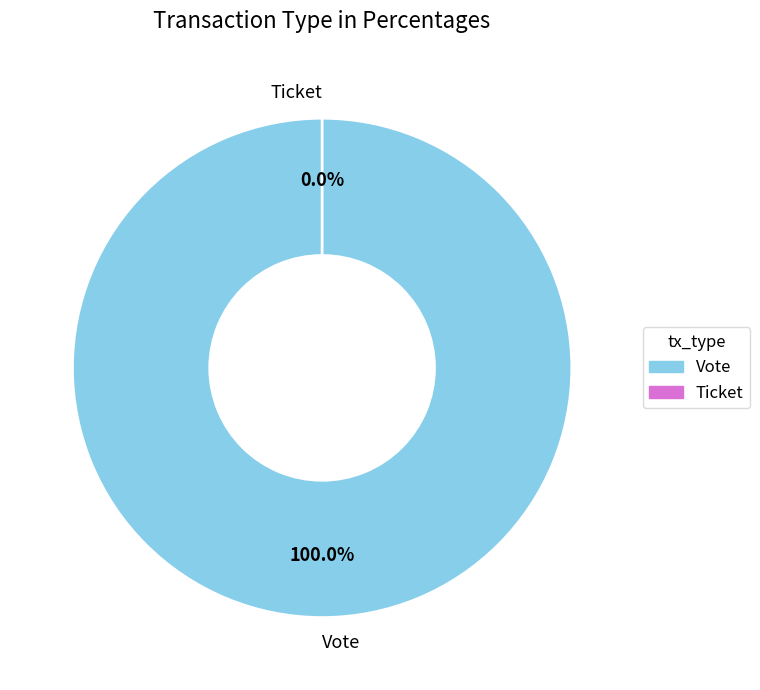

Combined, do Vote and Ticket account for over 50%?

Yes